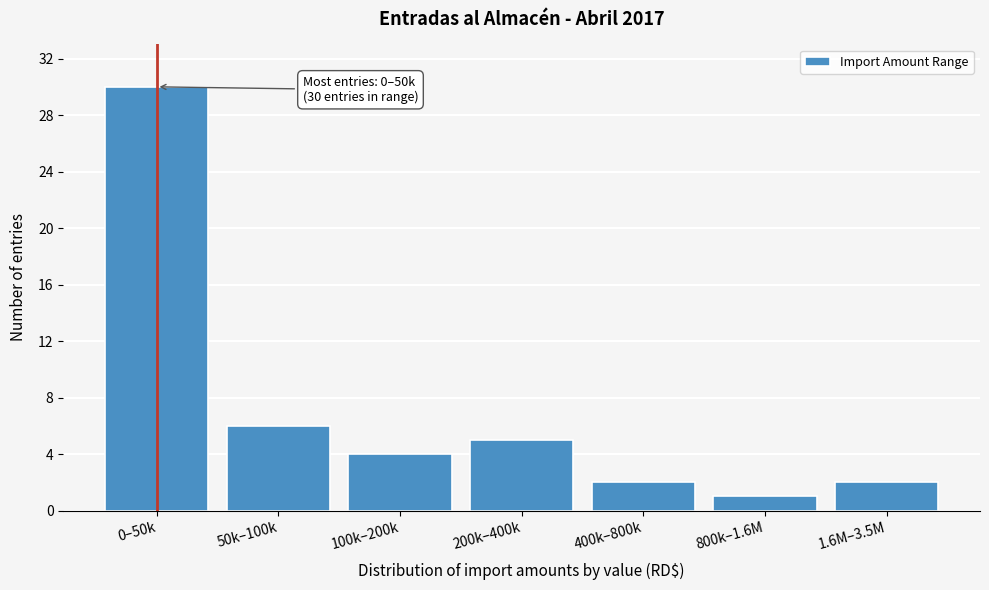

Reading left to right, extract all data points from this chart.

0–50k=30	50k–100k=6	100k–200k=4	200k–400k=5	400k–800k=2	800k–1.6M=1	1.6M–3.5M=2